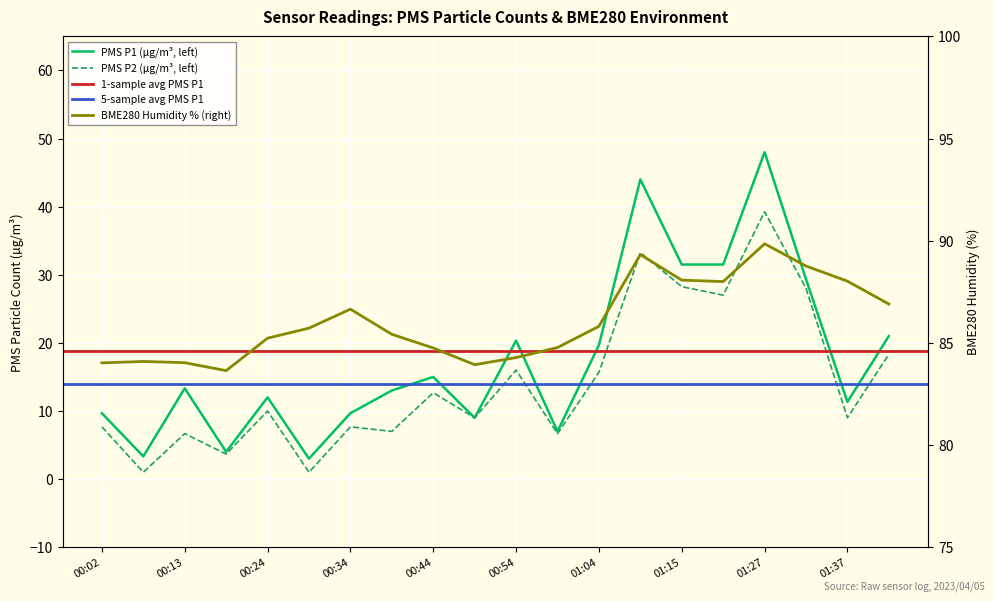

What is the label of the 18th point from the left?

01:32